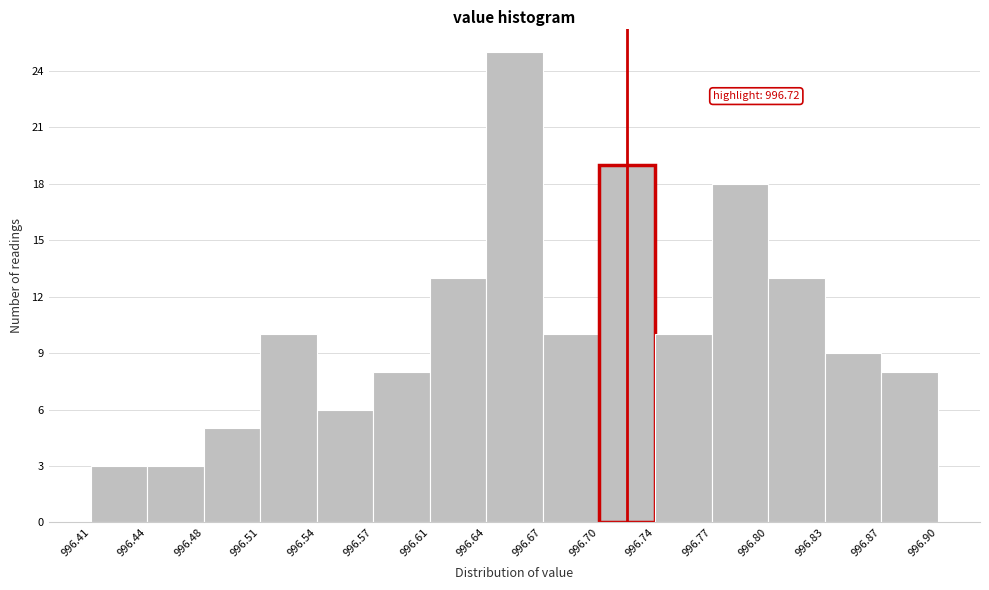

Over which range of the x-axis is the bar tallest?

996.64 to 996.67